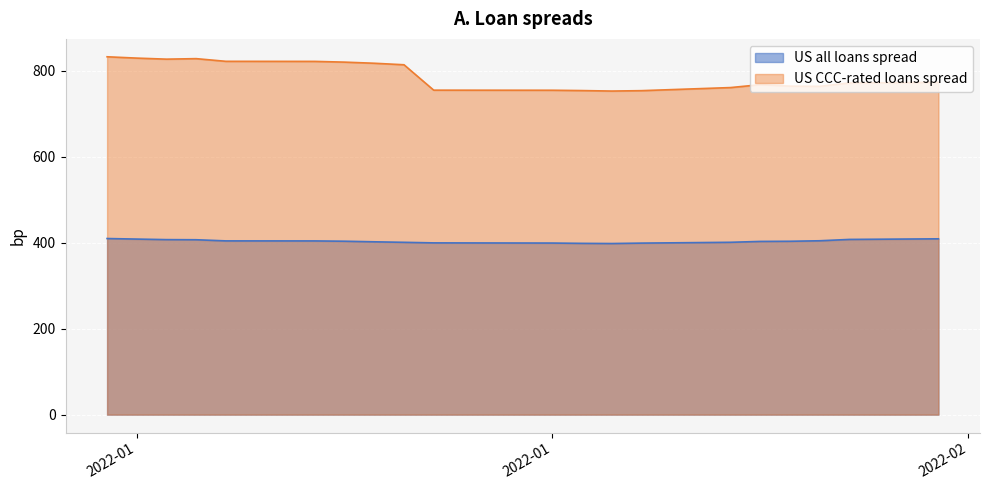

Between 2022-01-06 and 2022-01-26, which series saw the biggest shift?

US CCC-rated loans spread